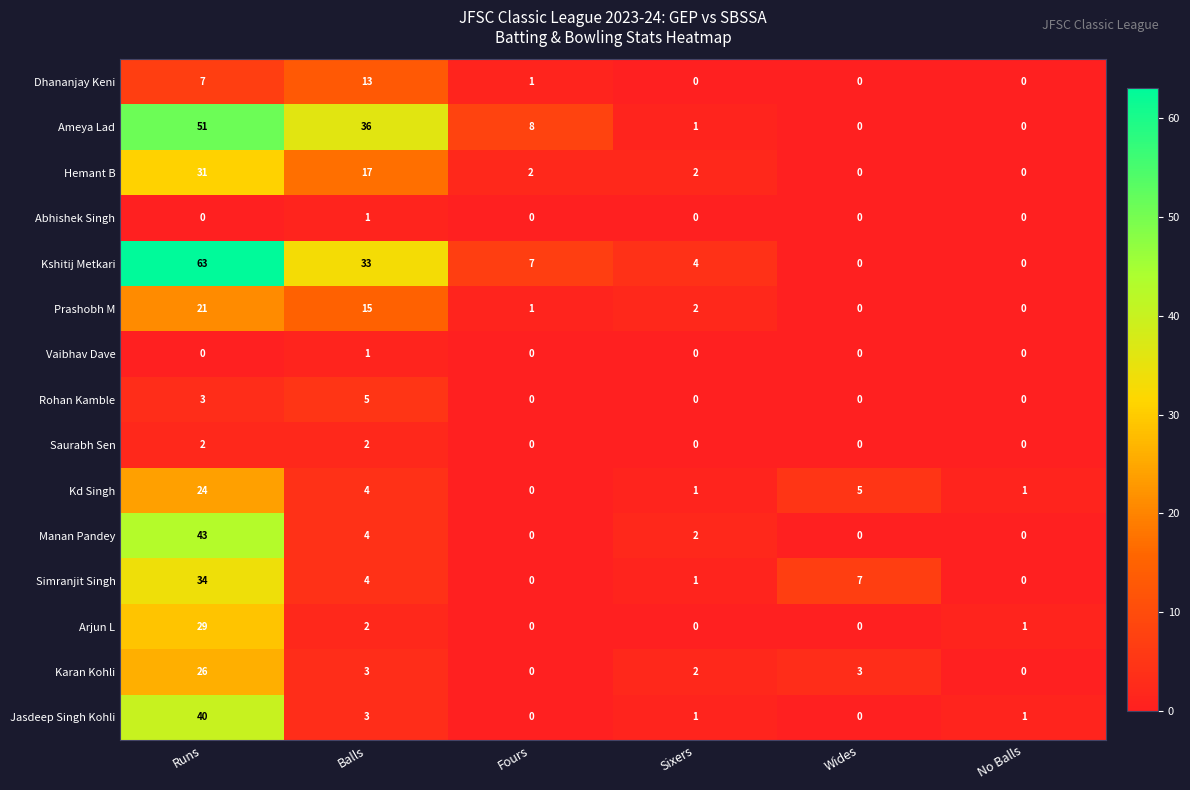

Where does the Manan Pandey series first go above 2?

Runs